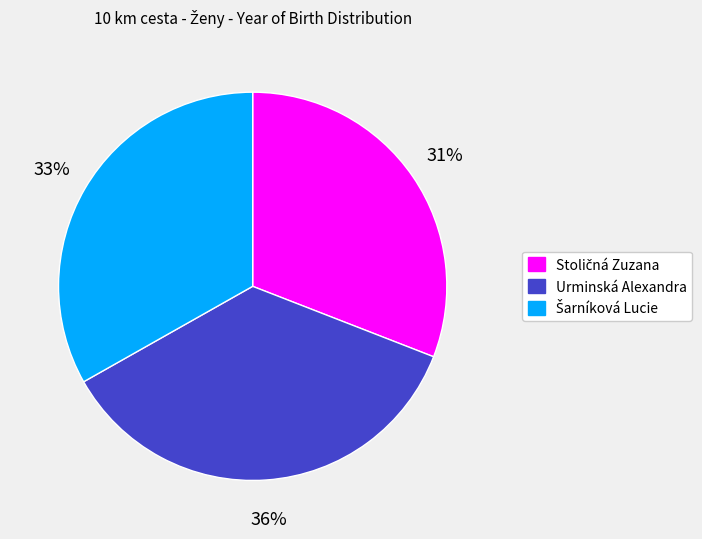

Does any single category account for the majority?

No